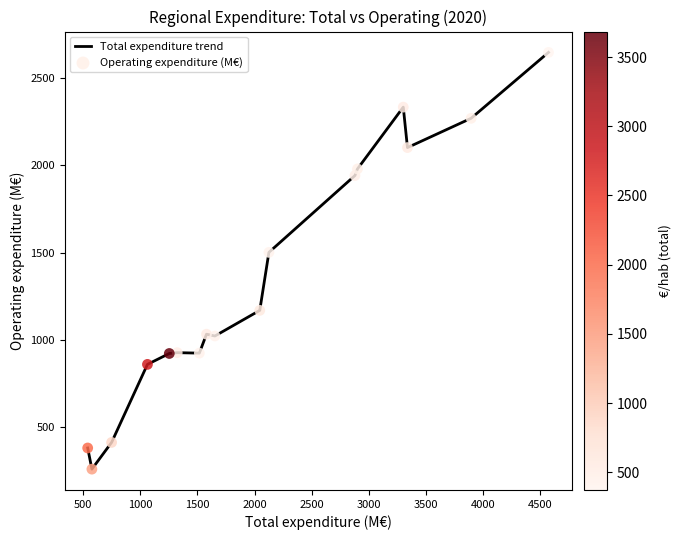

What is the maximum value shown in the chart?

2645.7